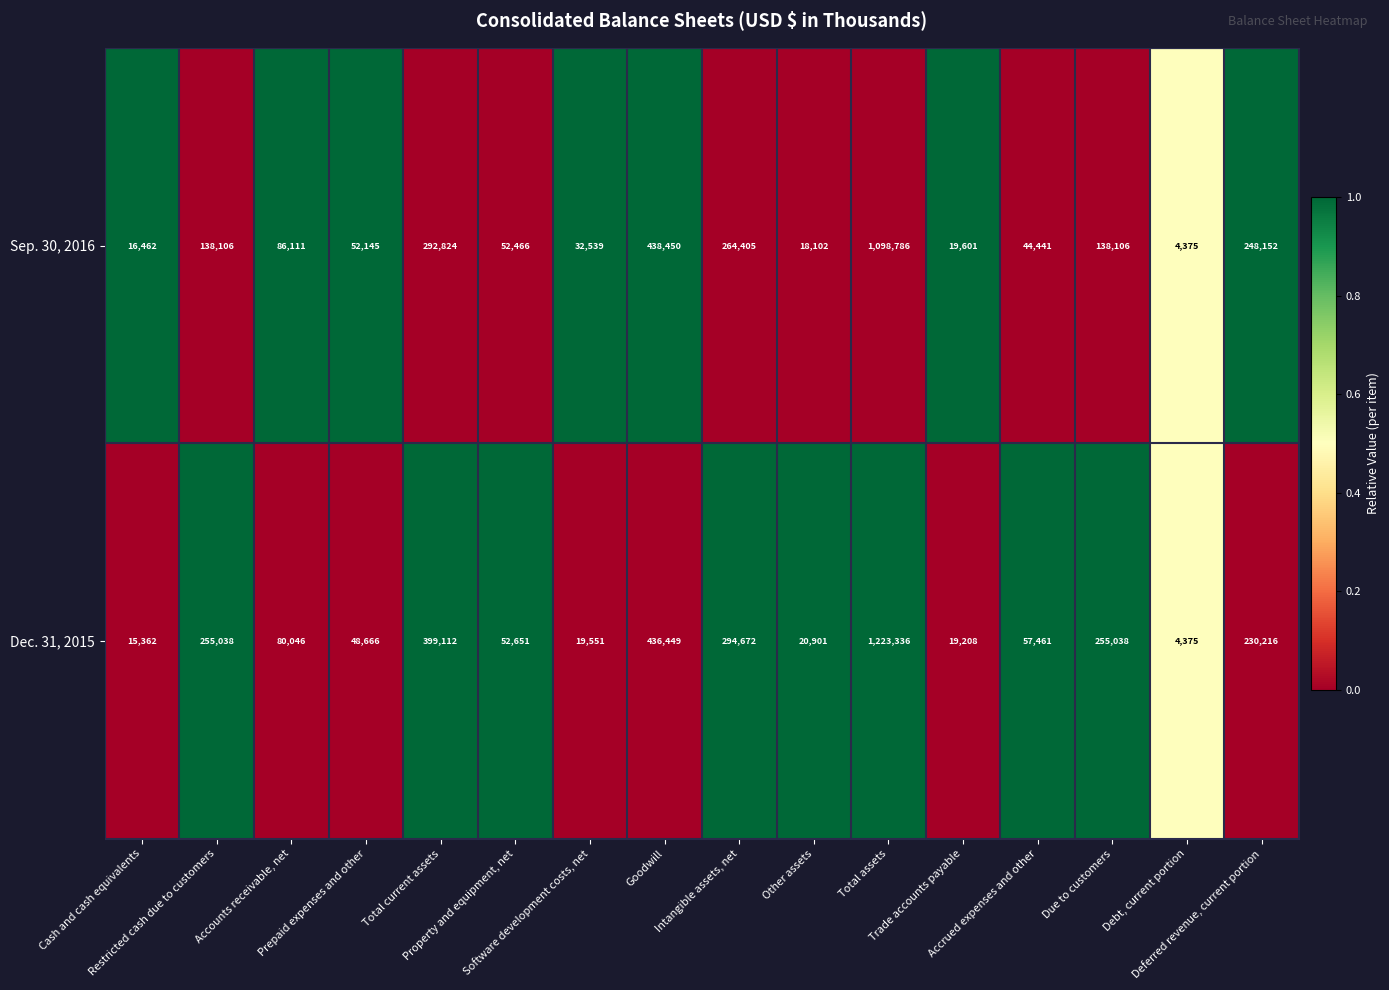

Which series has the largest total across all categories?

Dec. 31, 2015